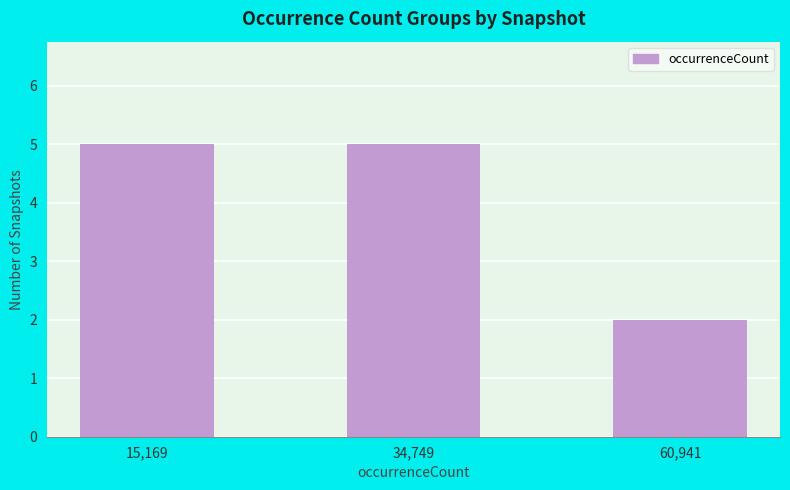

Approximately how many times larger is the value at 34,749 compared to 60,941?

2.5